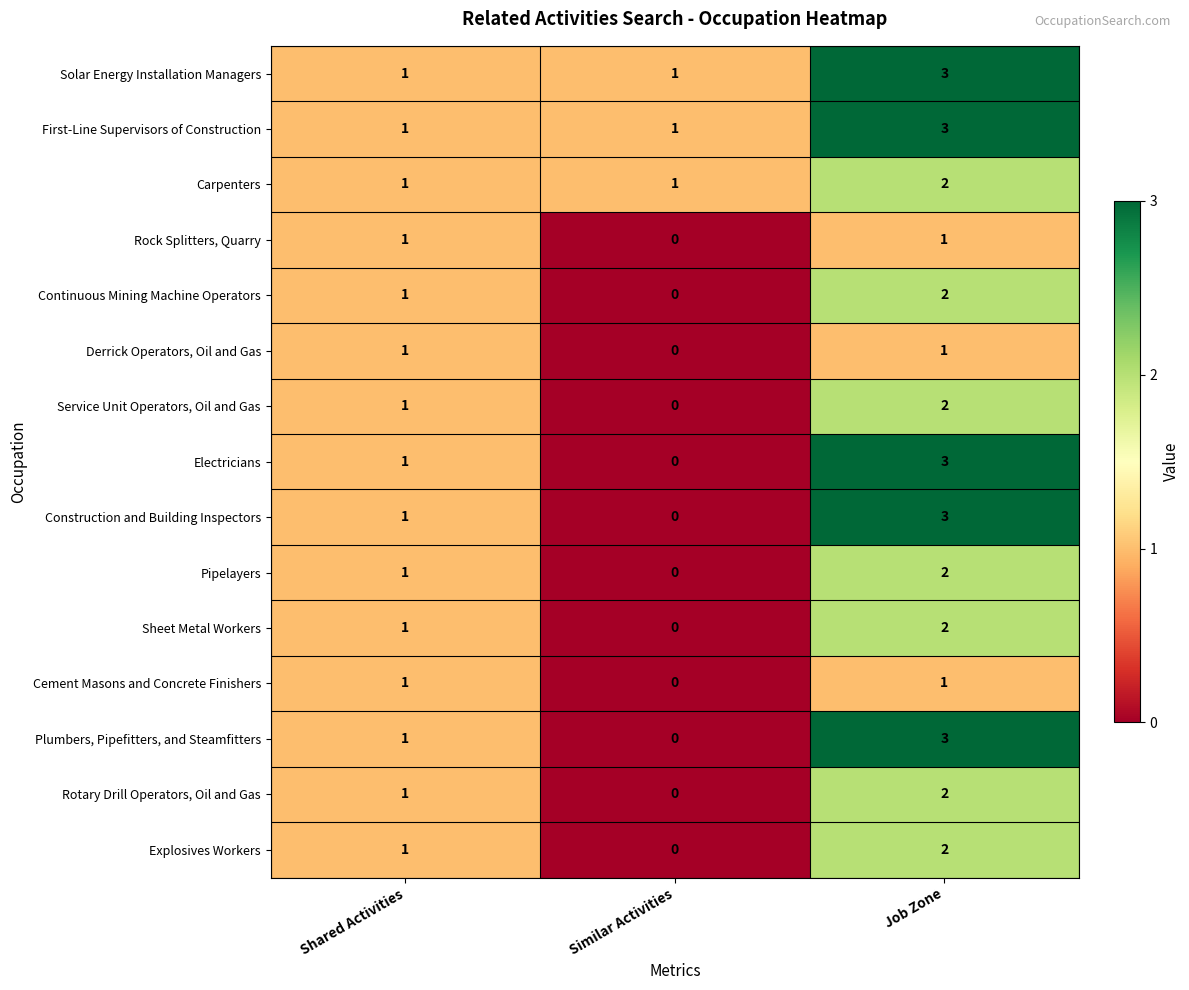

How many Cement Masons and Concrete Finishers values are between 0 and 1?

3